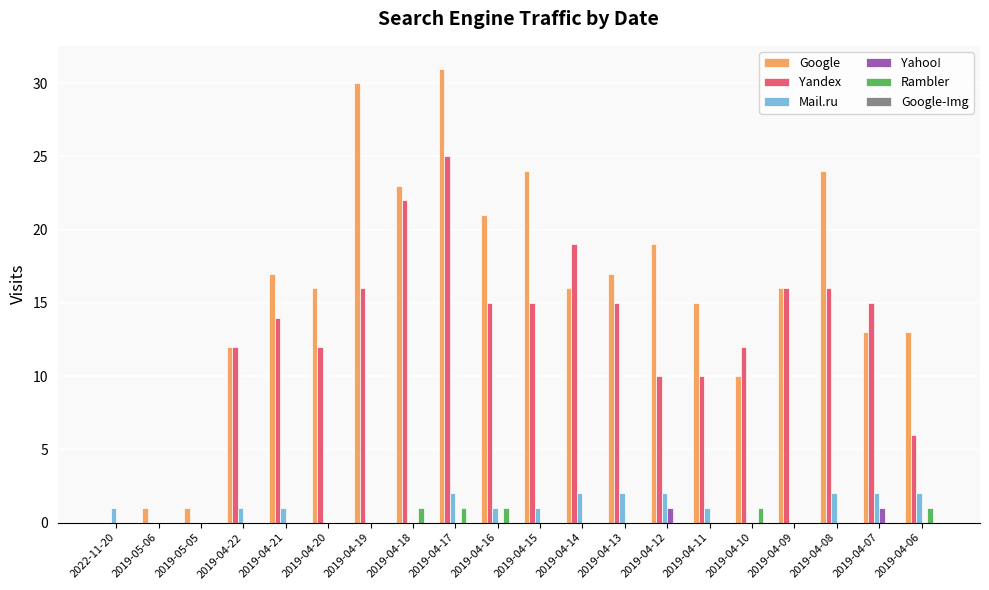

Are the bars grouped side by side (vs. stacked)?

Yes